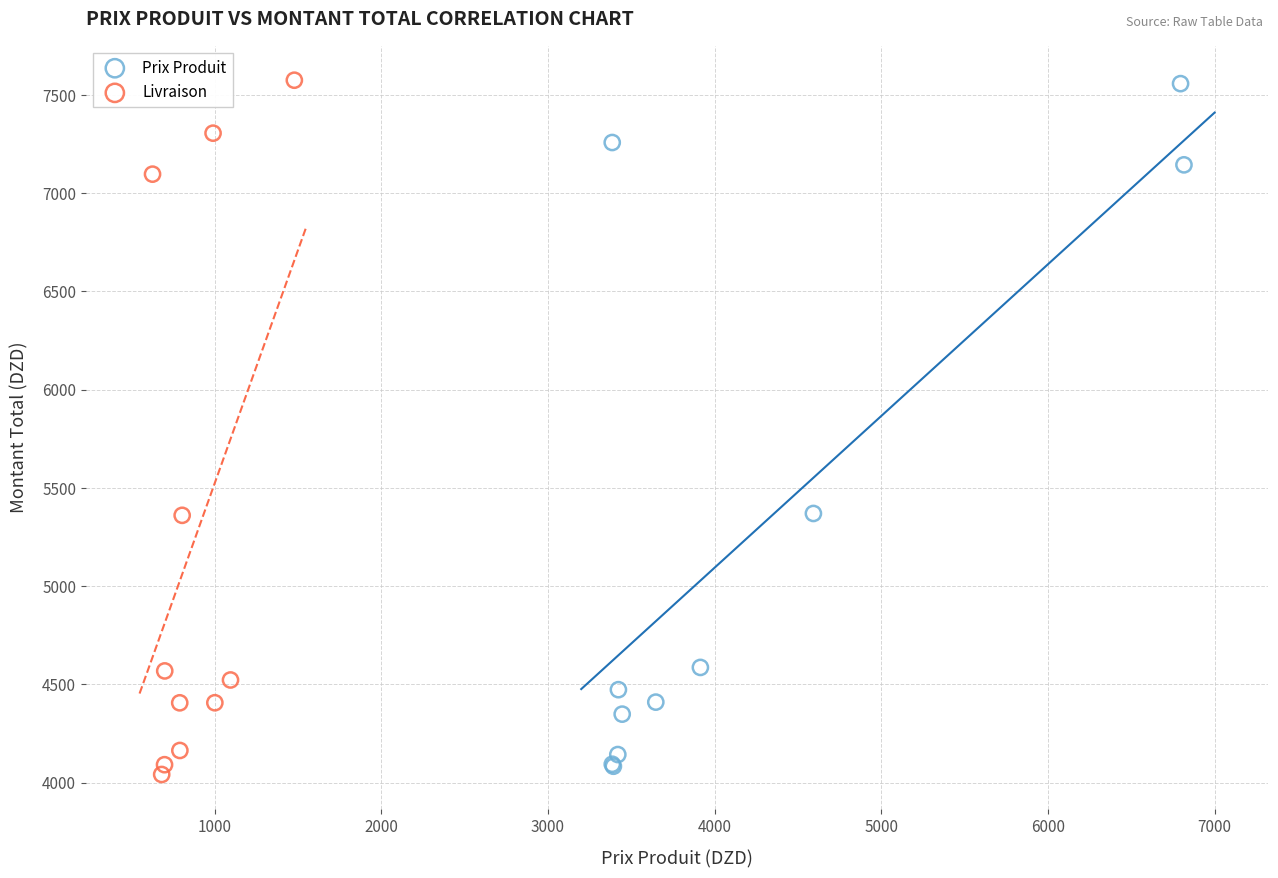

Which series has the widest spread of Y values?

Livraison